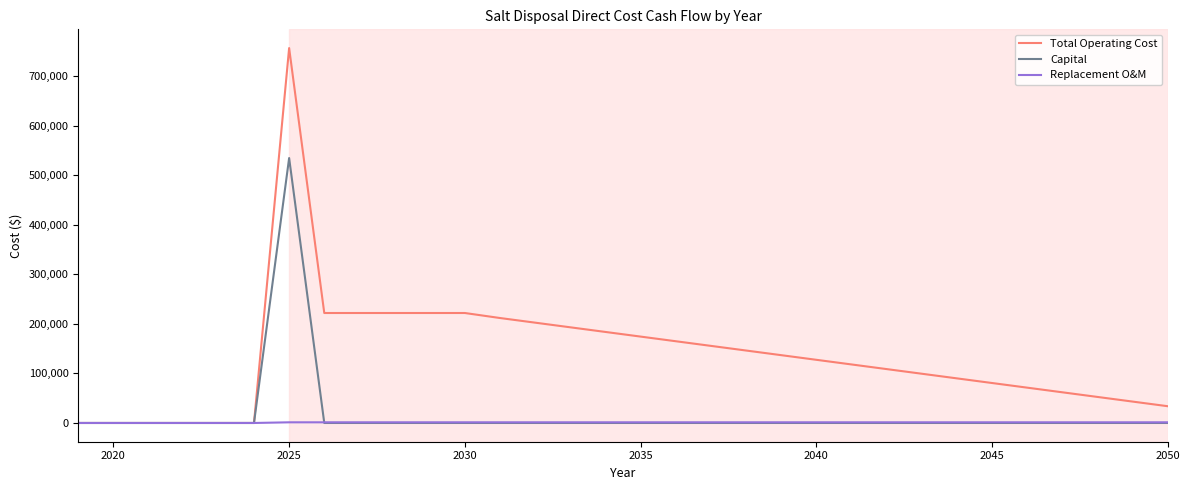

What is the highest value of the Replacement O&M series?

1337.0